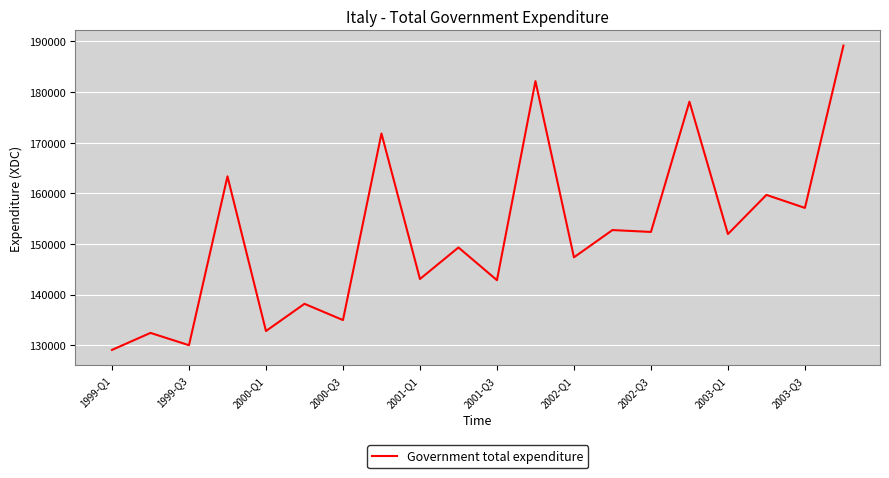

What is the difference between the maximum and minimum values?

60115.3